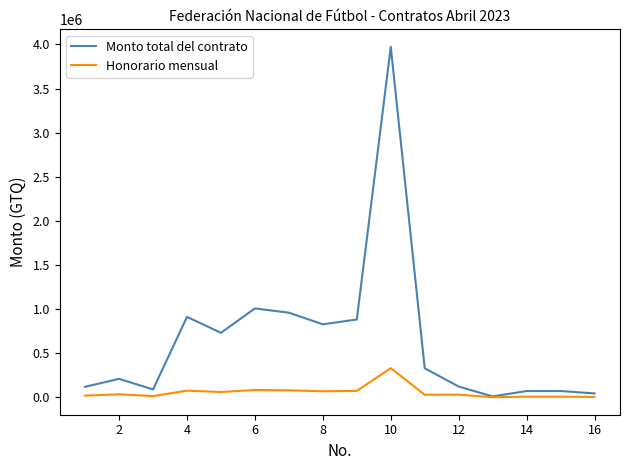

Which series has the largest range (max minus min)?

Monto total del contrato